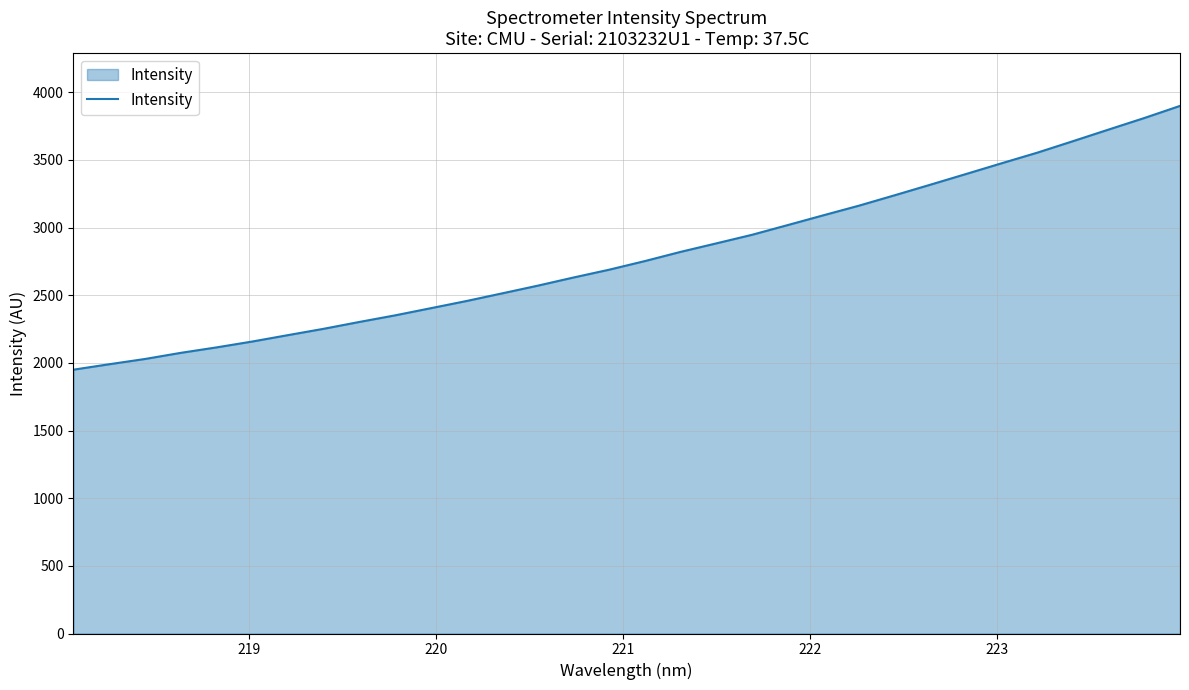

What is the greatest value displayed?

3898.8